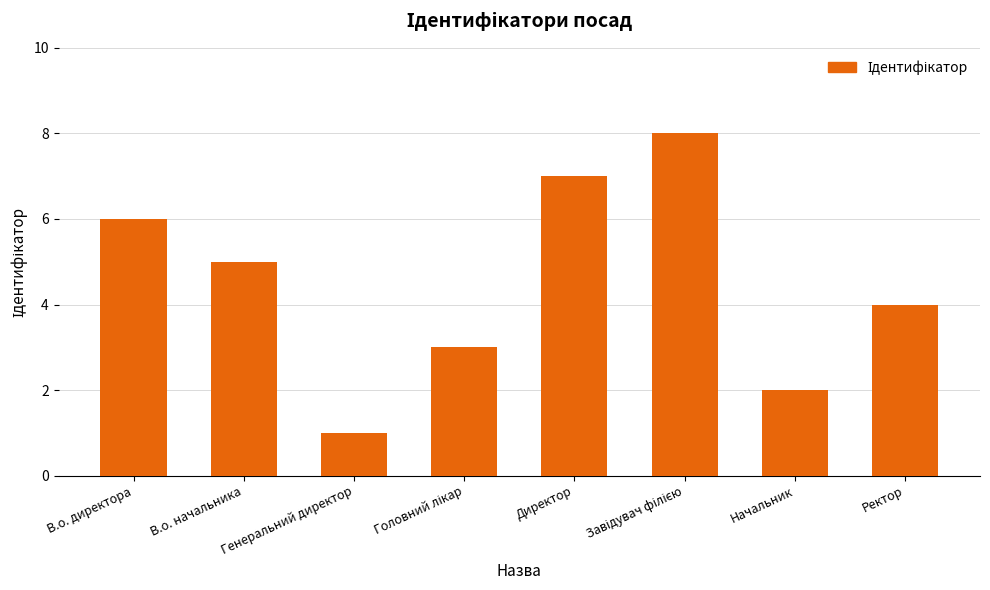

Which label corresponds to the smallest value in the chart?

Генеральний директор